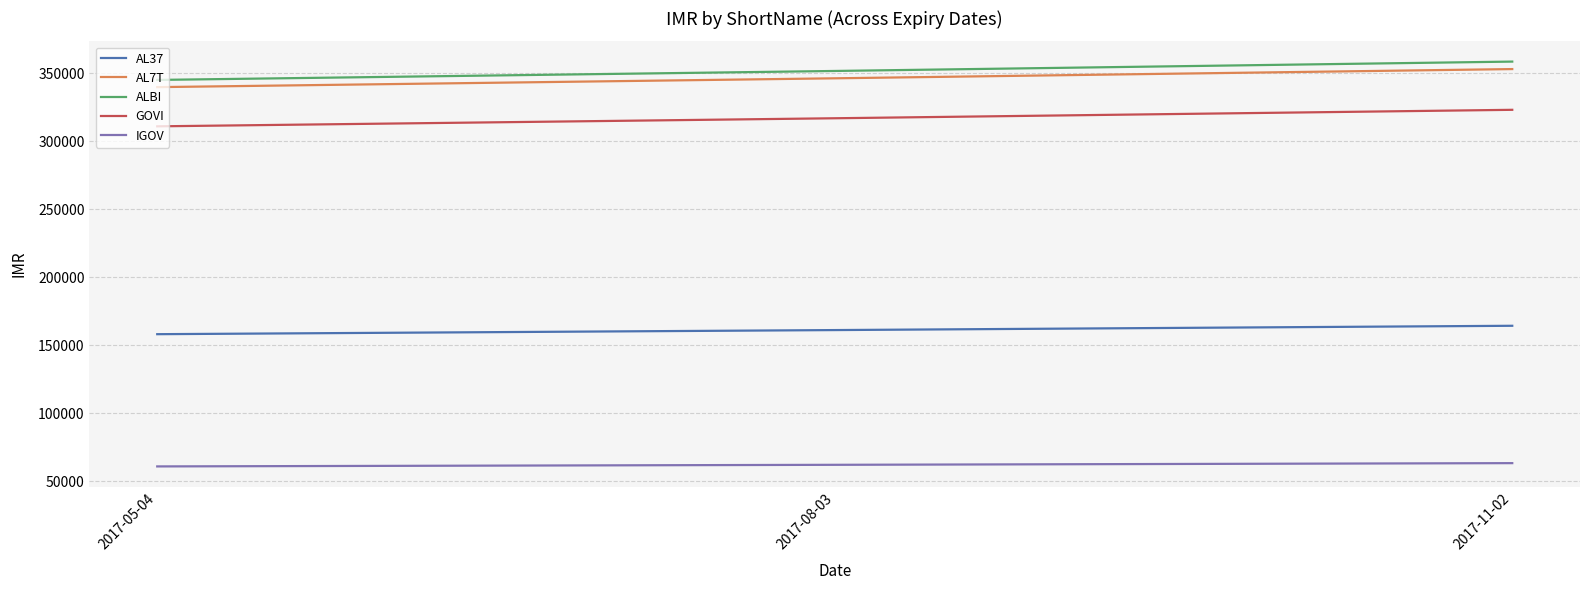

What is the spread (max minus min) of values at 2017-08-03?

289560